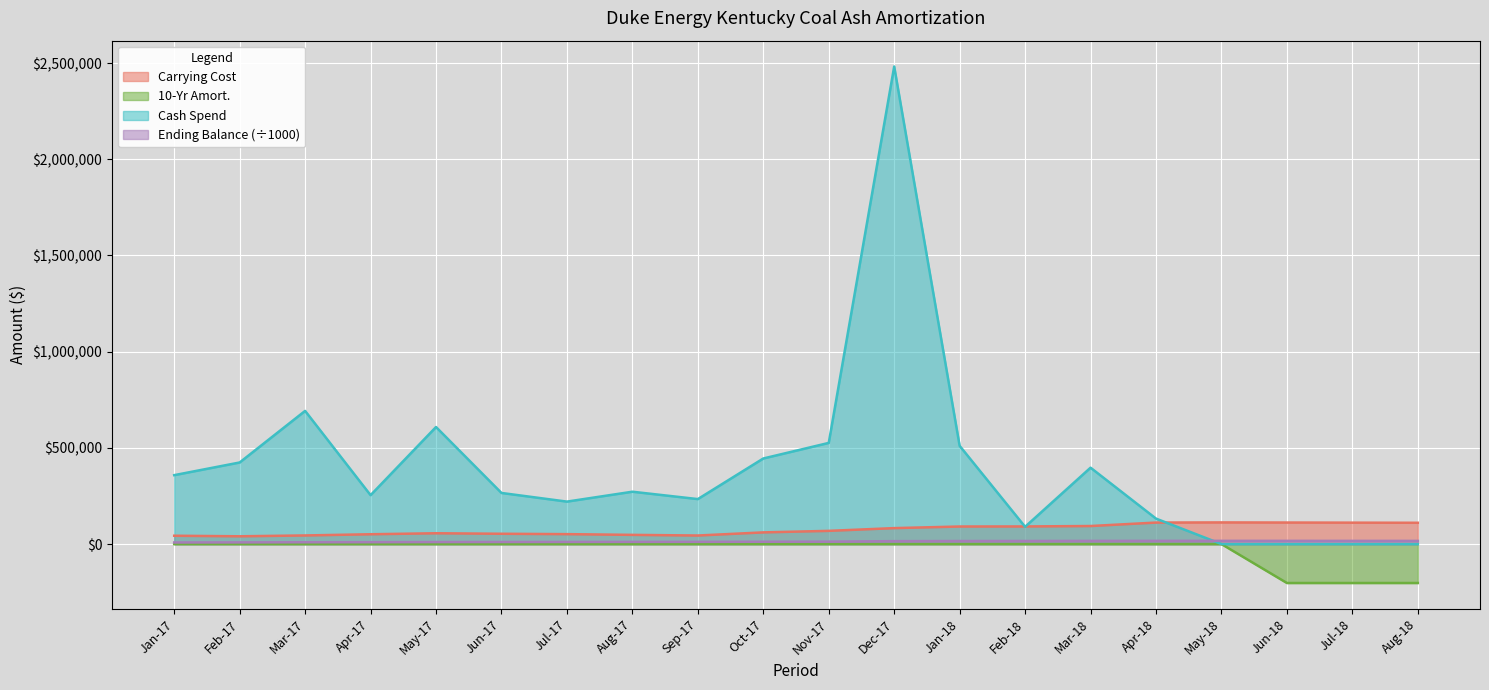

Reading right to left, transcribe all the data shown in this chart.

Carrying Cost: 110637.0	111255.0	111870.0	112480.0	111722.0	93696.0	91534.0	91185.0	82850.0	68573.0	60670.0	44389.0	47731.0	51558.0	53472.0	56141.0	50949.0	44724.0	40351.0	43243.0
10-Yr Amort: -202486.0	-202486.0	-202486.0	0.0	0.0	0.0	0.0	0.0	0.0	0.0	0.0	0.0	0.0	0.0	0.0	0.0	0.0	0.0	0.0	0.0
Cash Spend: 0.0	0.0	0.0	0.0	132294.0	396977.0	89648.0	510525.0	2482493.0	525770.0	444793.0	233743.0	272053.0	220636.0	265619.0	608377.0	254067.0	692184.0	424021.0	358148.0
Ending Balance: 16430.0	16521.8	16613.0	16703.6	16591.2	16347.2	15883.2	15702.1	15100.4	12561.8	11967.4	11462.0	11210.6	10890.8	10618.6	10326.3	9661.8	9356.8	8646.6	8182.2